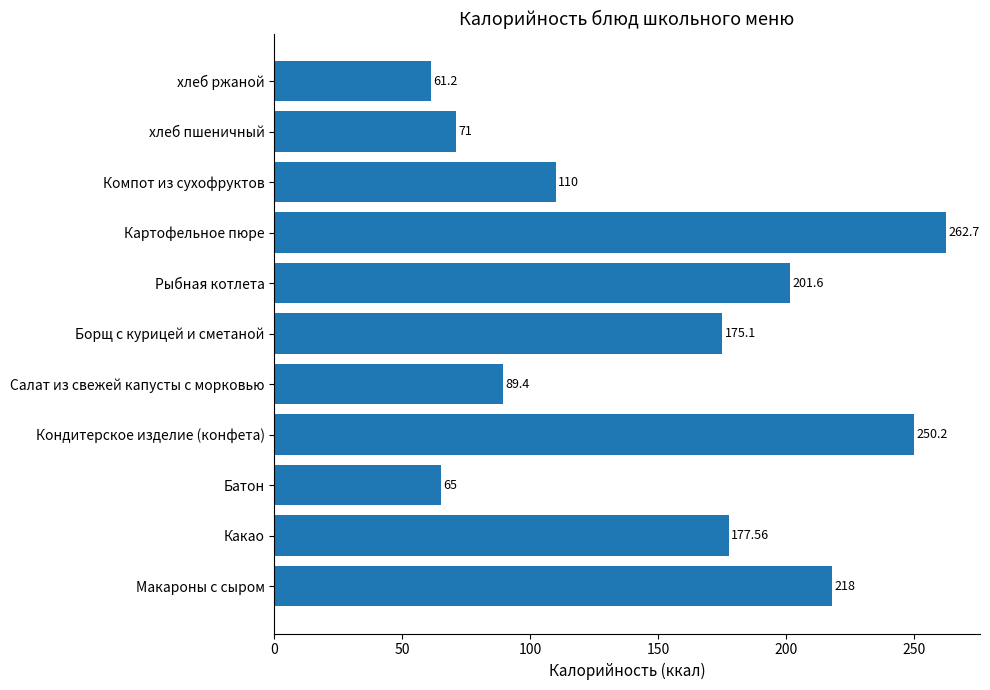

Which has a higher value, Салат из свежей капусты с морковью or Кондитерское изделие (конфета)?

Кондитерское изделие (конфета)